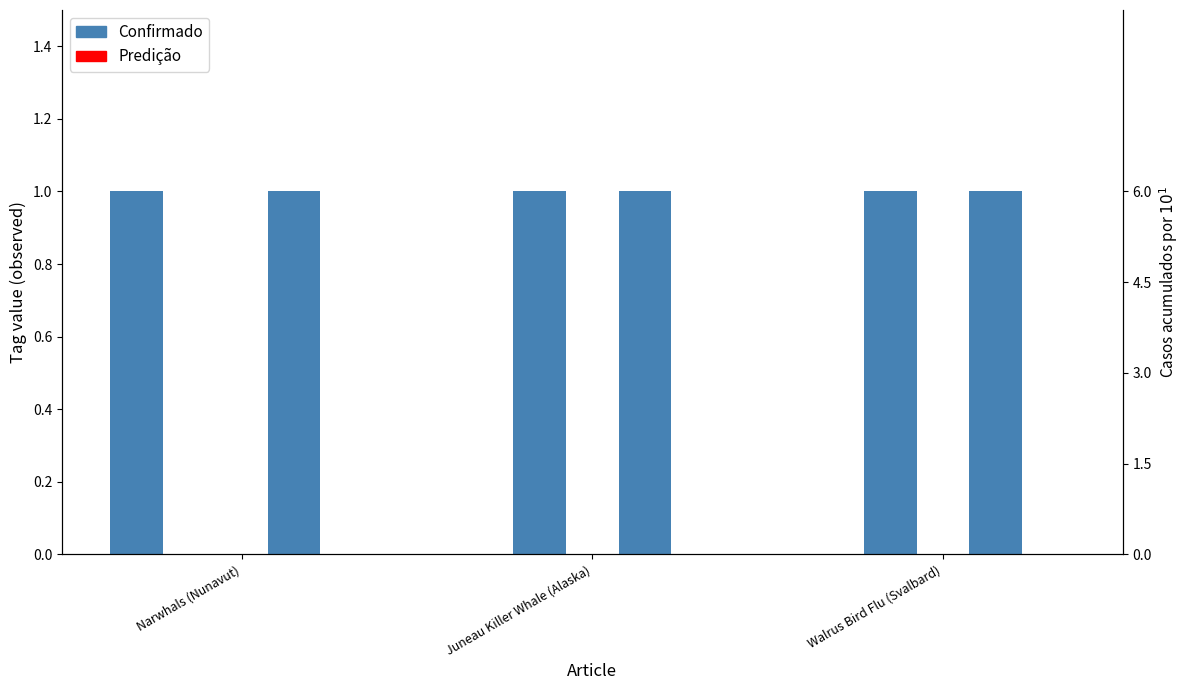

Which has a higher value, Narwhals (Nunavut) or Juneau Killer Whale (Alaska)?

Narwhals (Nunavut)